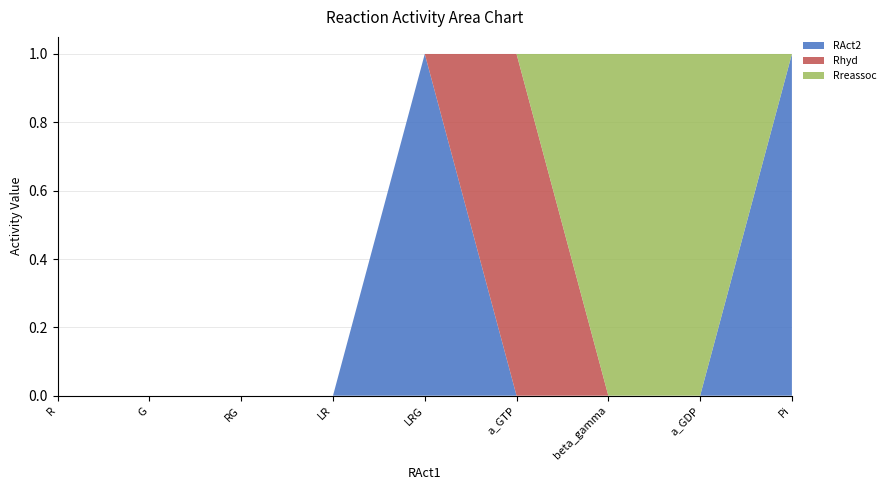

Reading left to right, list all the values displayed in this chart.

RAct2: 0	0	0	0	1	0	0	0	1
Rhyd: 0	0	0	0	0	1	0	0	0
Rreassoc: 0	0	0	0	0	0	1	1	0